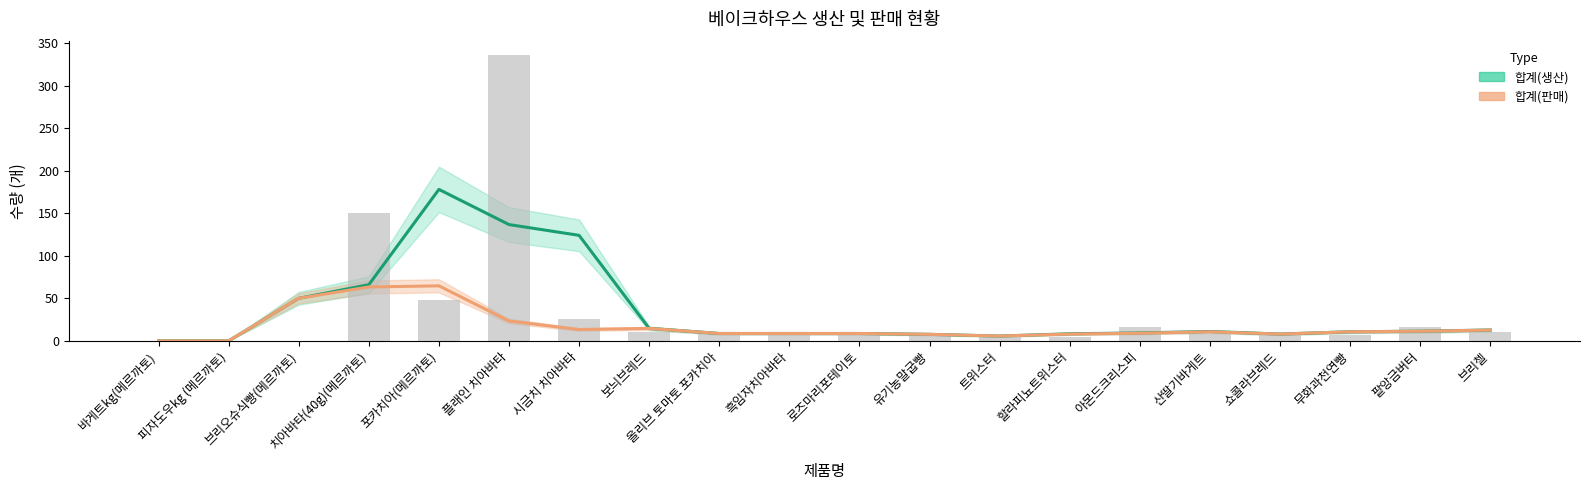

How many series are shown in this chart?

2